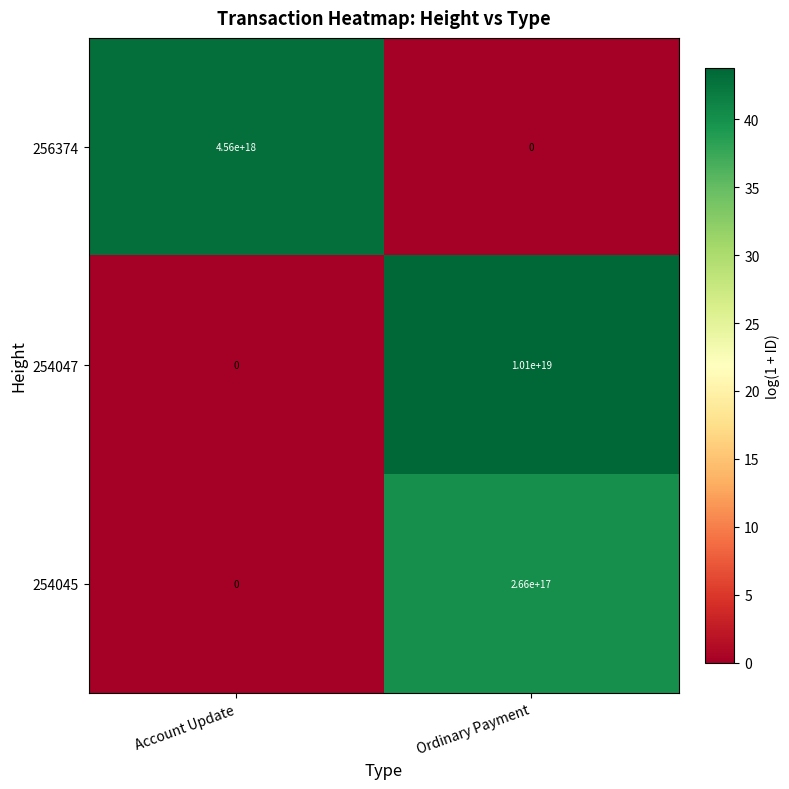

Which series has the largest range (max minus min)?

254047